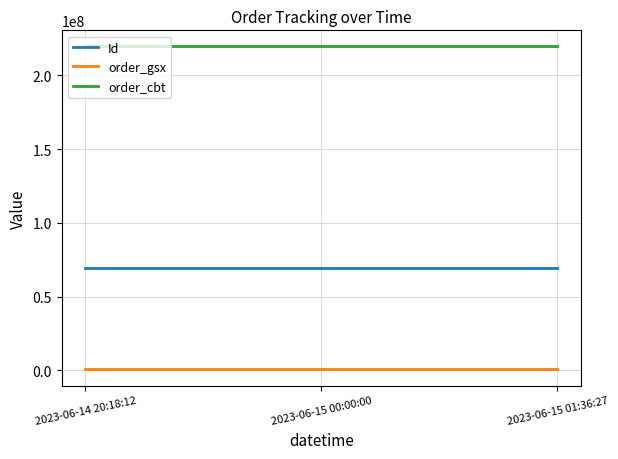

The Id series shows 28757120 at 2023-06-15 00:00:00. True or false?

False